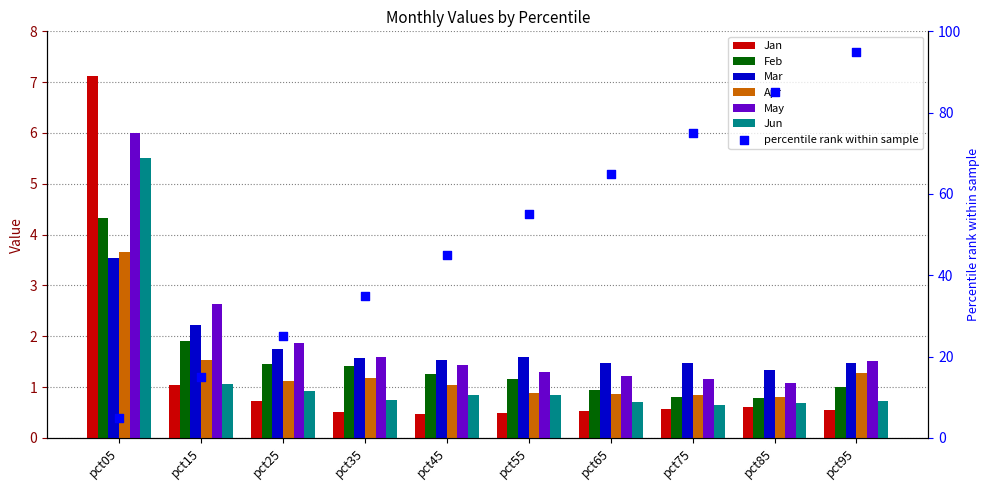

What is the total value across all series at pct95?

6.5